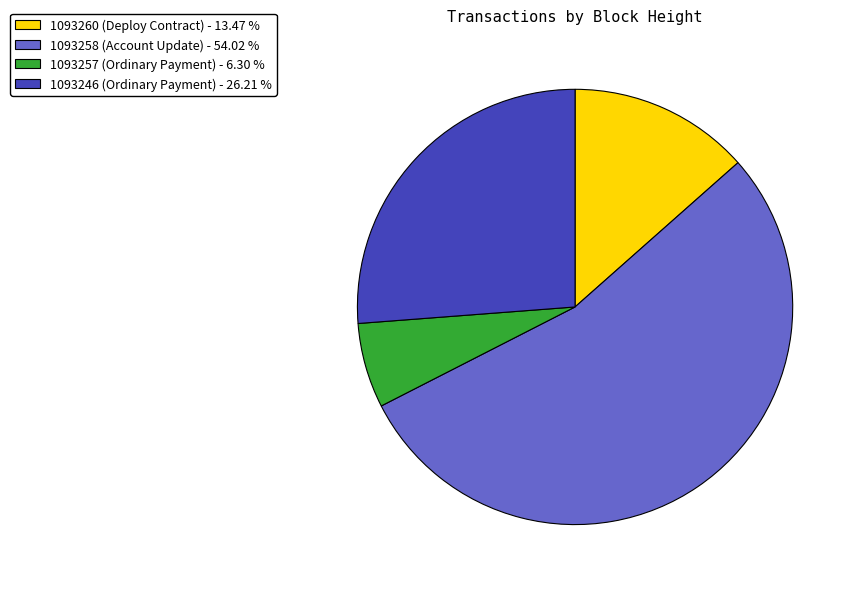

Is there any slice that represents more than half of the pie?

Yes